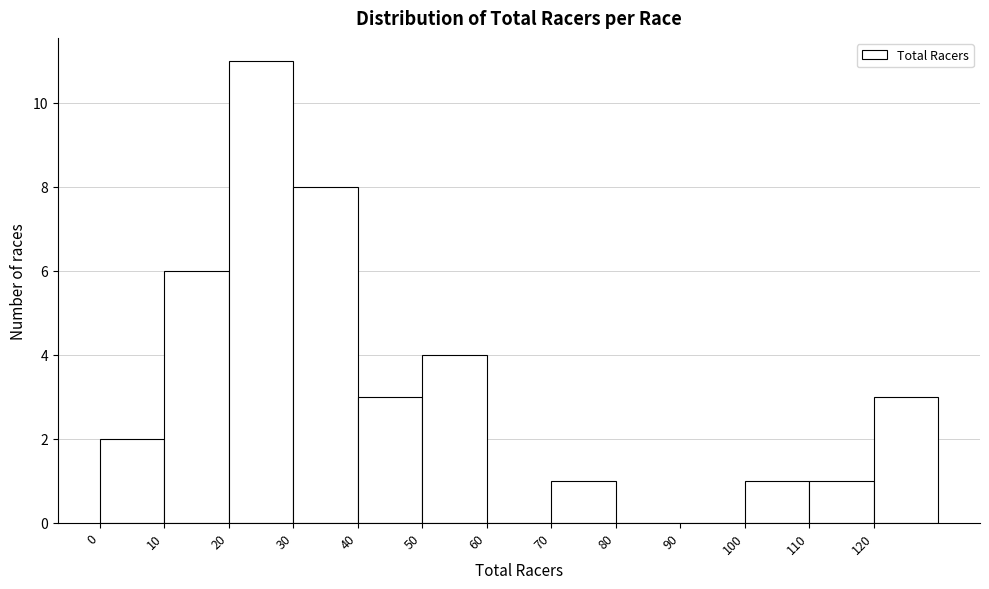

Reading left to right, transcribe this chart: for each bar, give the range it covers on the x-axis and its height. The values are not printed on the chart, so give them approximately, as read against the axis.

0 to 10: 2
10 to 20: 6
20 to 30: 11
30 to 40: 8
40 to 50: 3
50 to 60: 4
60 to 70: 0
70 to 80: 1
80 to 90: 0
90 to 100: 0
100 to 110: 1
110 to 120: 1
120 to 130: 3